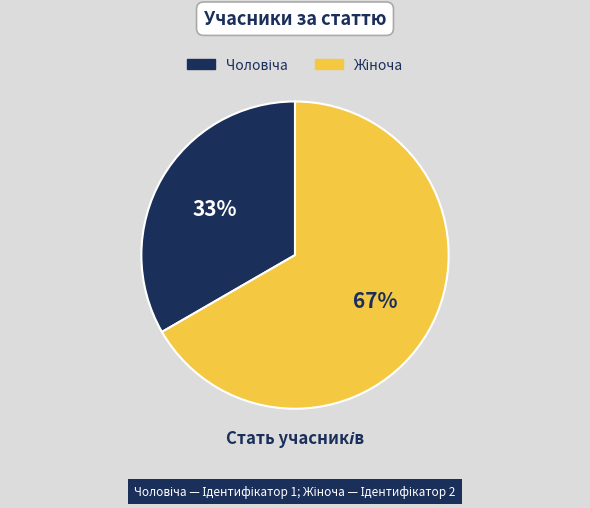

Count the number of slices in the pie.

2